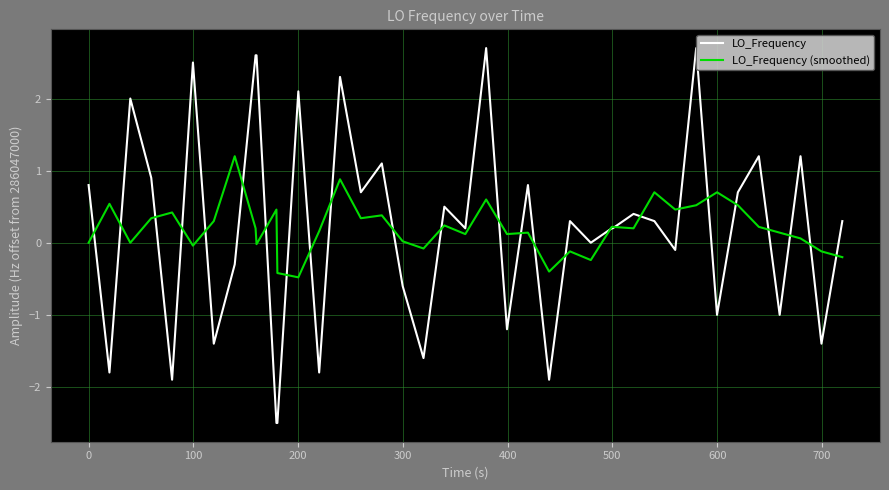

True or false: LO_Frequency (smoothed) and LO_Frequency intersect in this chart.

True